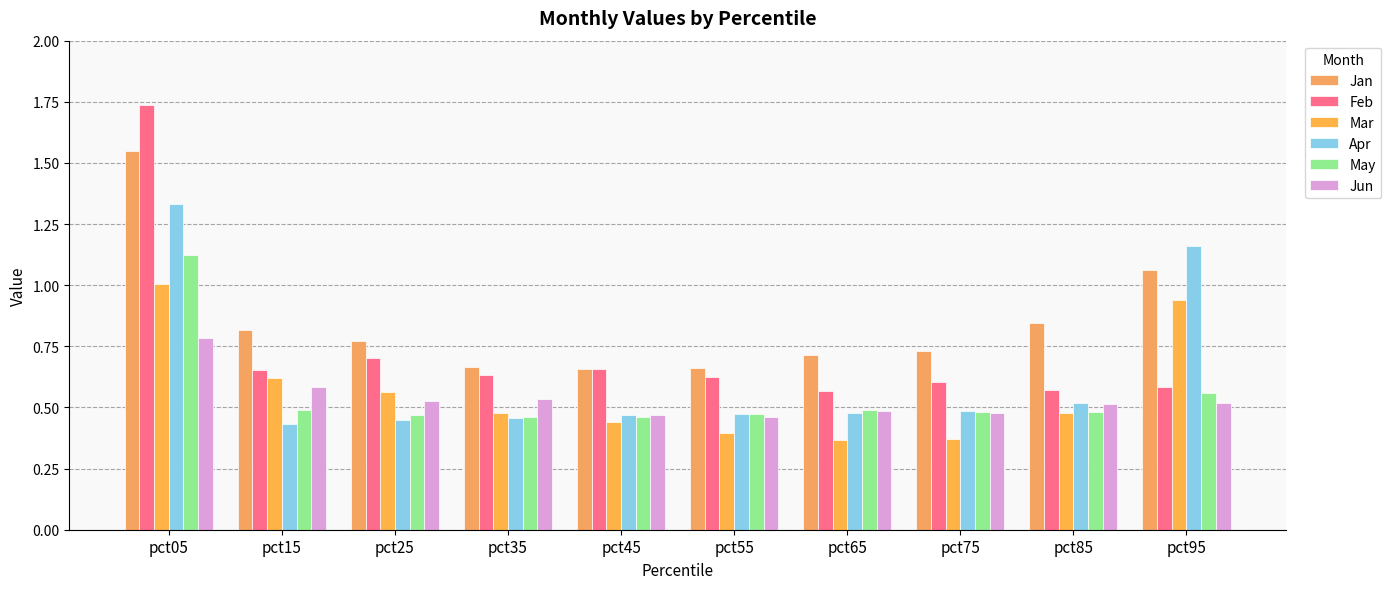

Reading right to left, what are all the values shown in this chart?

Jan: pct95=1.1	pct85=0.8	pct75=0.7	pct65=0.7	pct55=0.7	pct45=0.7	pct35=0.7	pct25=0.8	pct15=0.8	pct05=1.5
Feb: pct95=0.6	pct85=0.6	pct75=0.6	pct65=0.6	pct55=0.6	pct45=0.7	pct35=0.6	pct25=0.7	pct15=0.7	pct05=1.7
Mar: pct95=0.9	pct85=0.5	pct75=0.4	pct65=0.4	pct55=0.4	pct45=0.4	pct35=0.5	pct25=0.6	pct15=0.6	pct05=1.0
Apr: pct95=1.2	pct85=0.5	pct75=0.5	pct65=0.5	pct55=0.5	pct45=0.5	pct35=0.5	pct25=0.5	pct15=0.4	pct05=1.3
May: pct95=0.6	pct85=0.5	pct75=0.5	pct65=0.5	pct55=0.5	pct45=0.5	pct35=0.5	pct25=0.5	pct15=0.5	pct05=1.1
Jun: pct95=0.5	pct85=0.5	pct75=0.5	pct65=0.5	pct55=0.5	pct45=0.5	pct35=0.5	pct25=0.5	pct15=0.6	pct05=0.8